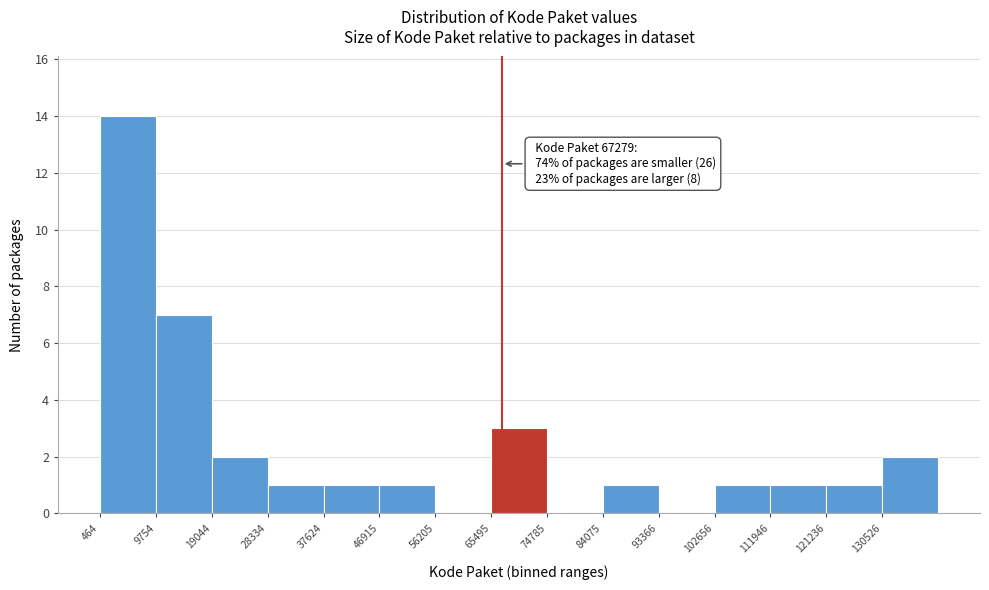

Which range on the x-axis has the tallest bar?

0 to 10000